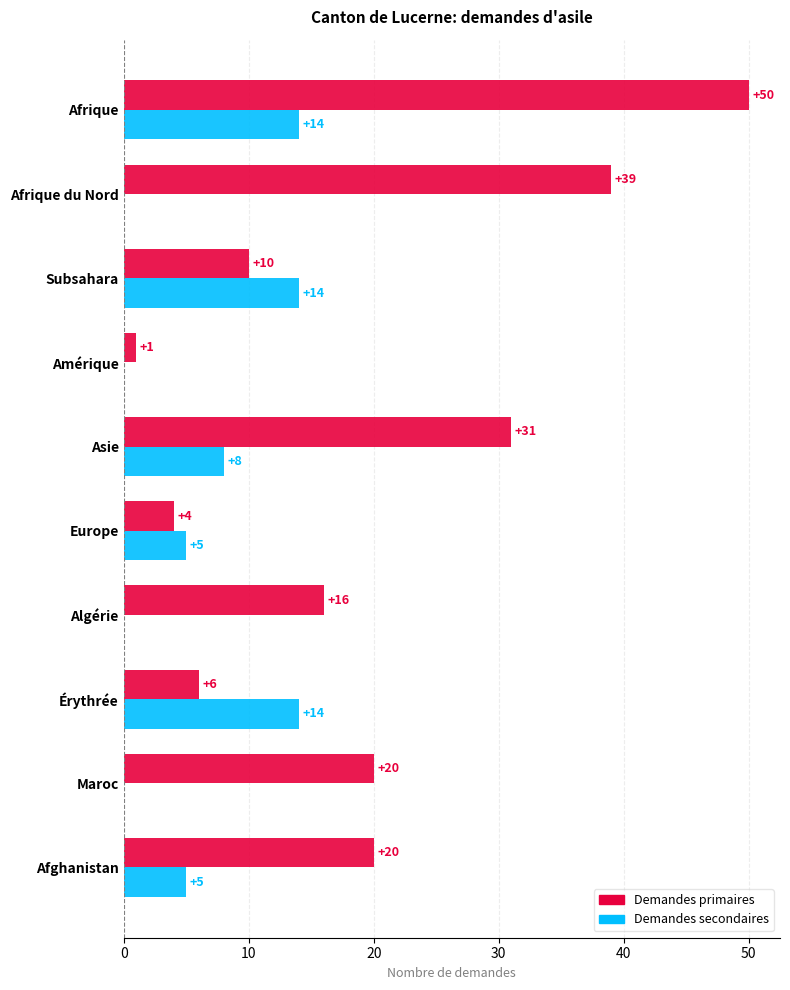

The Demandes primaires series shows 16 at Algérie. True or false?

True